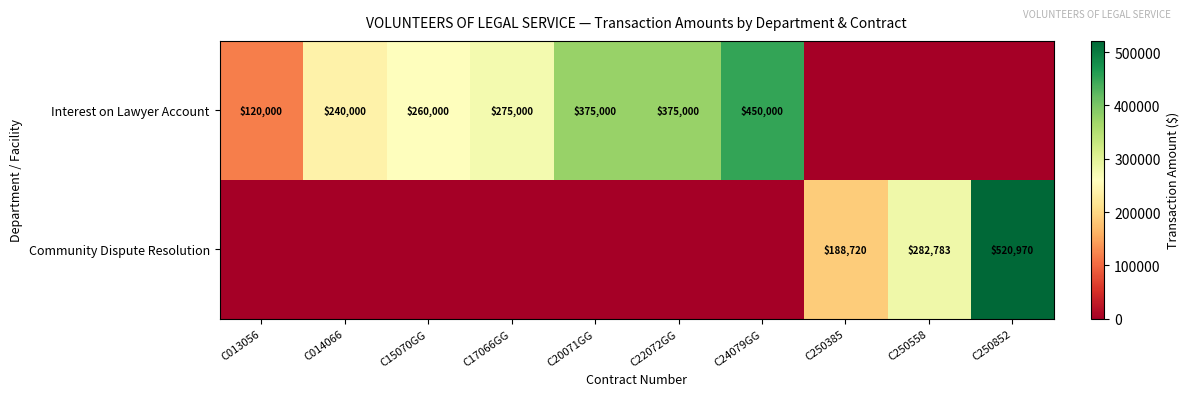

What is the difference between the Interest on Lawyer Account values at C22072GG and C24079GG?

75000